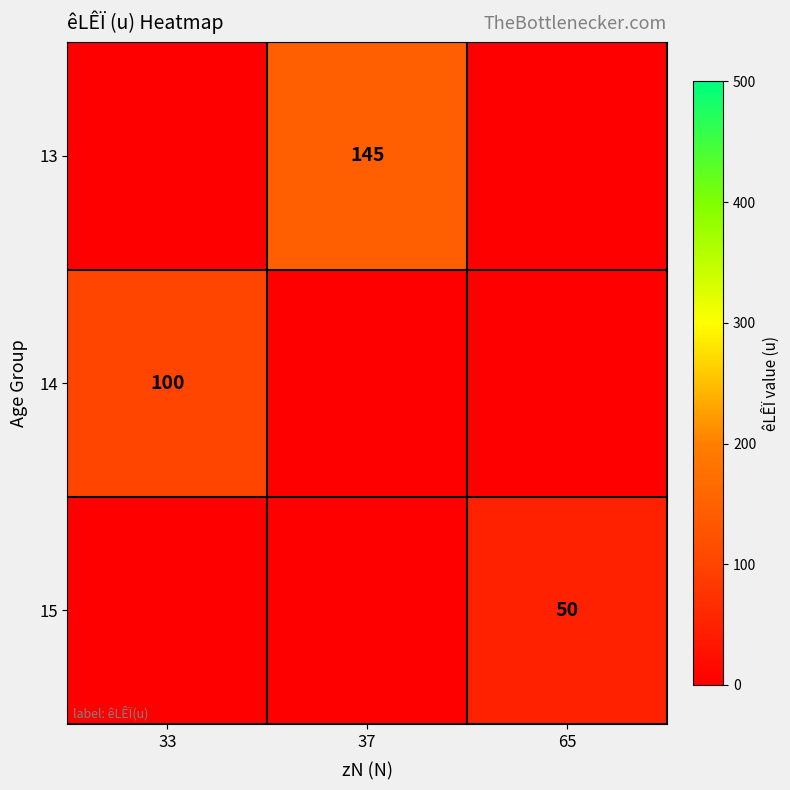

True or false: 15 has a value of 20 at 65.

False